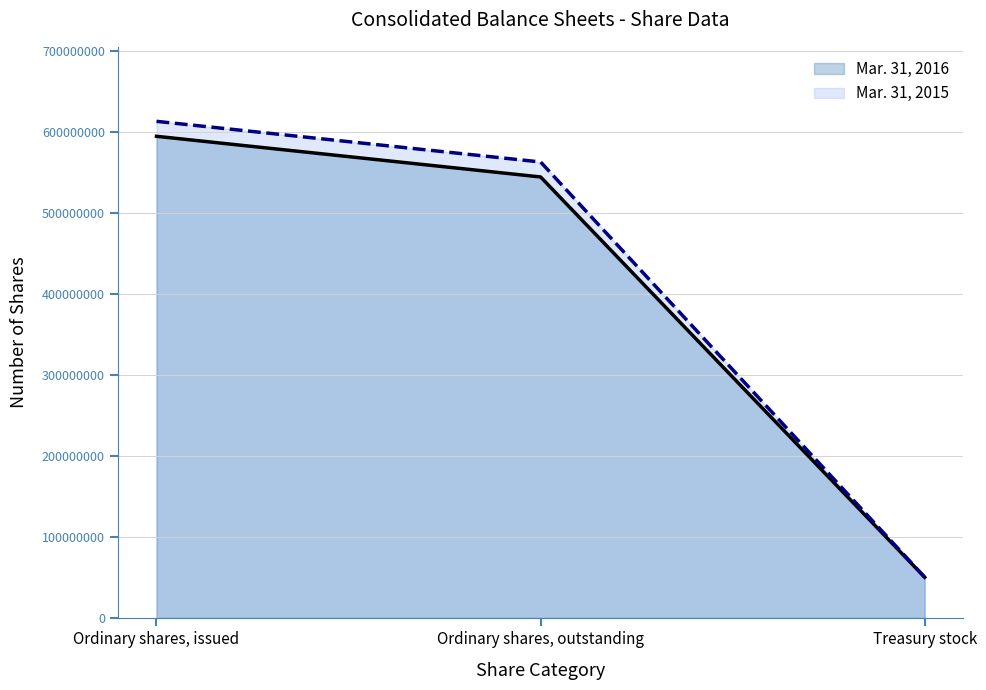

Read the Mar. 31, 2016 value at Treasury stock, to the nearest 100.

50239400